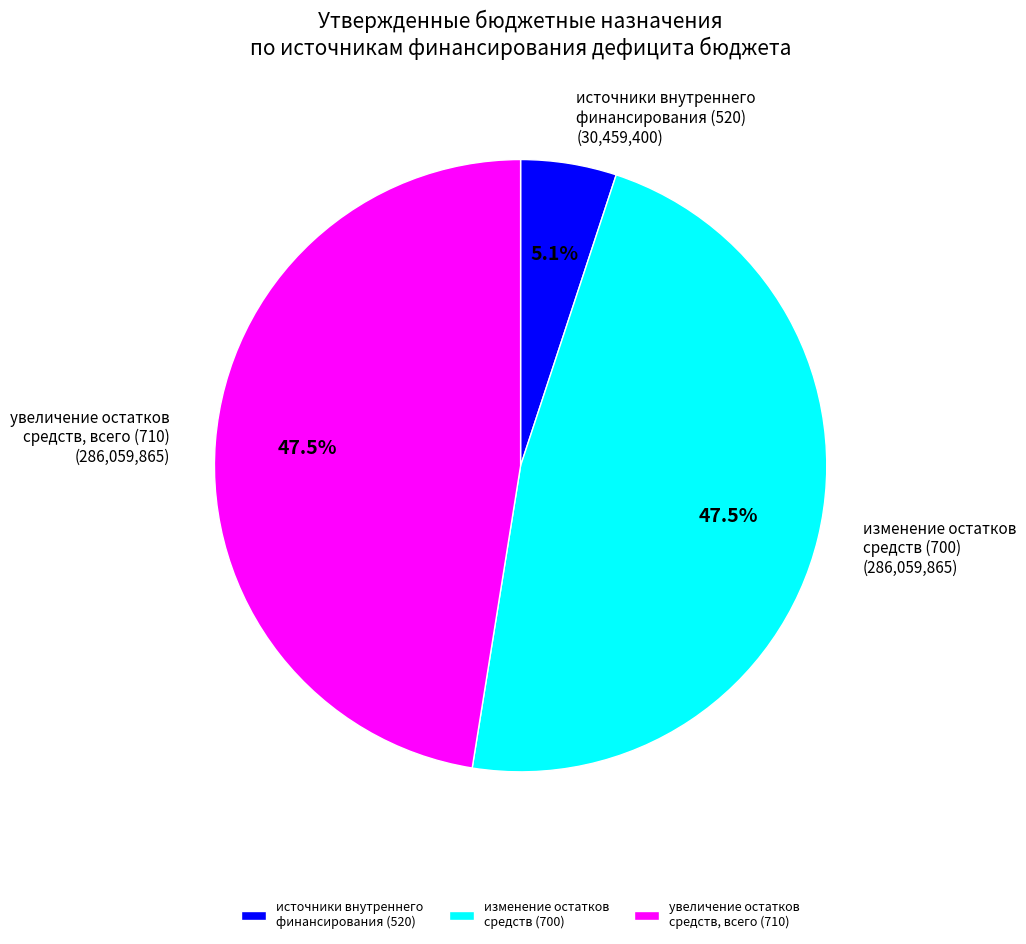

Which slice is the smallest?

источники внутреннего финансирования (520)